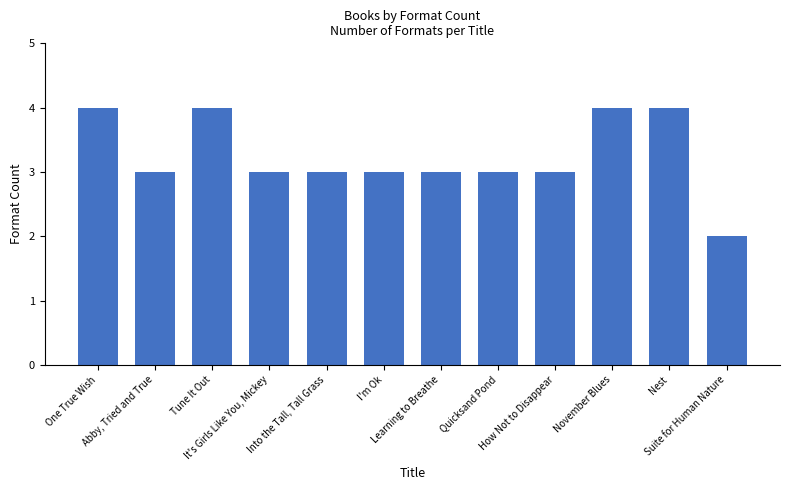

How many series are shown in this chart?

1